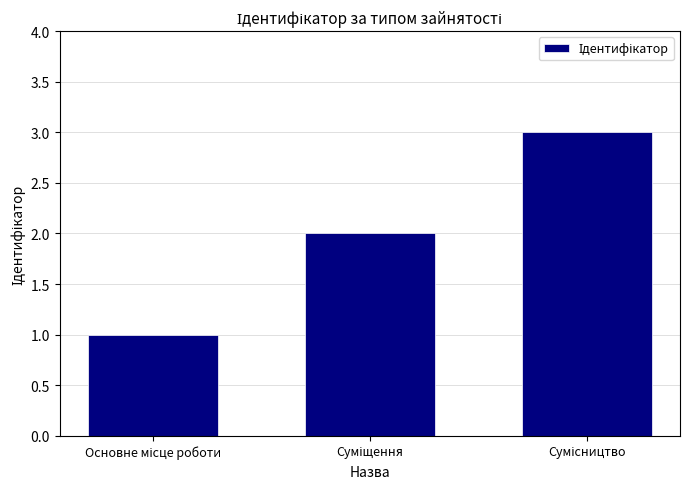

What is the sum of all values?

6